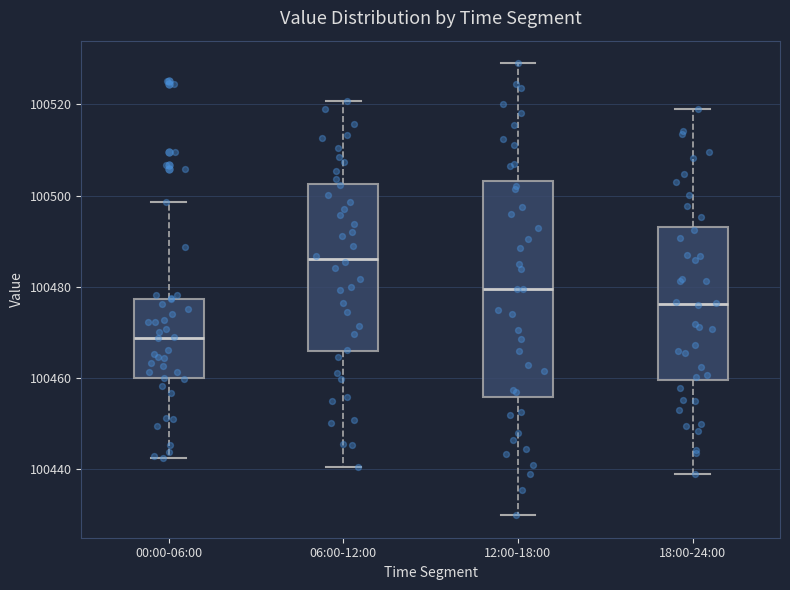

Reading left to right, transcribe this box plot: for each box, give where its median line is, the range the box spans, and where its two whiskers end, as read against the y-axis. The values are not printed on the chart, so give them approximately, as read against the axis.

00:00-06:00: median 100468, box 100460 to 100478, whiskers 100442 to 100498
06:00-12:00: median 100486, box 100466 to 100502, whiskers 100440 to 100520
12:00-18:00: median 100480, box 100456 to 100504, whiskers 100430 to 100530
18:00-24:00: median 100476, box 100460 to 100494, whiskers 100440 to 100518